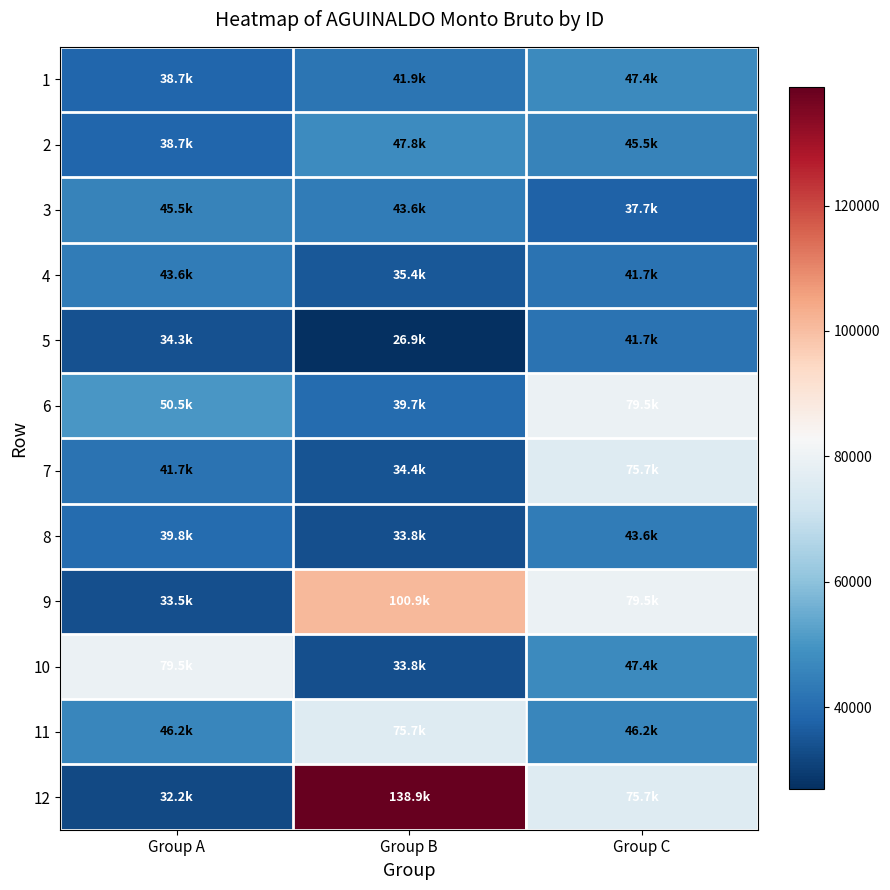

At how many categories does at least one series exceed 46211?

3